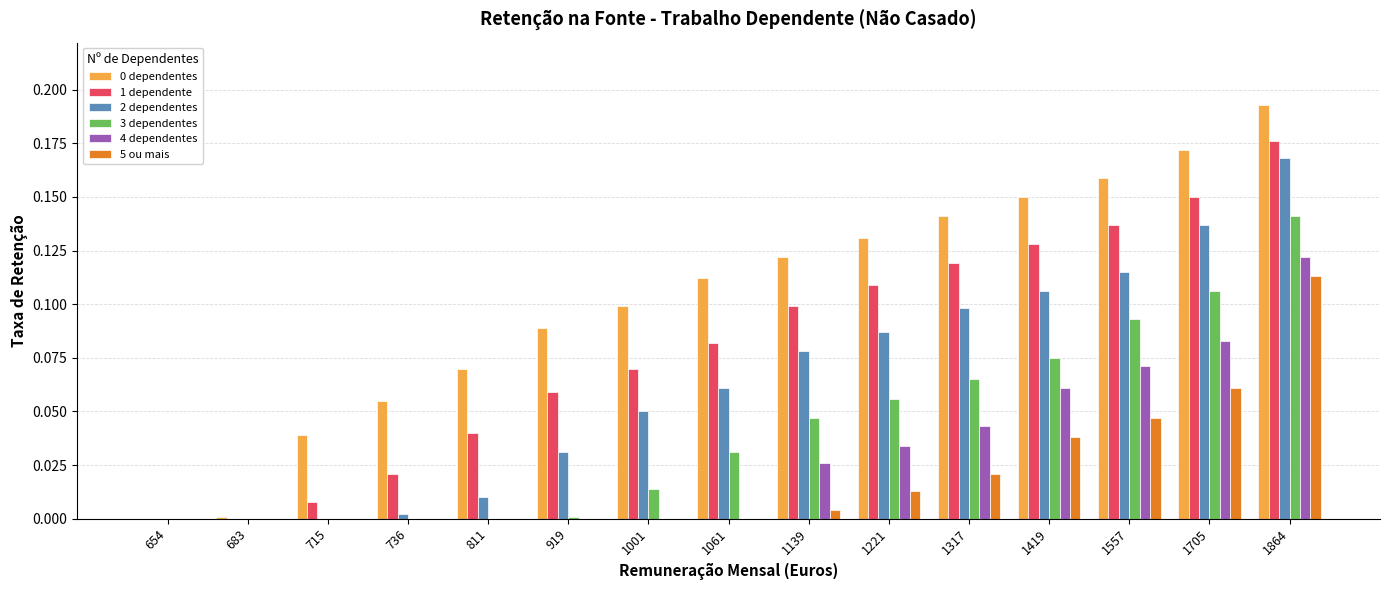

Which category has the highest value across all series?

1864